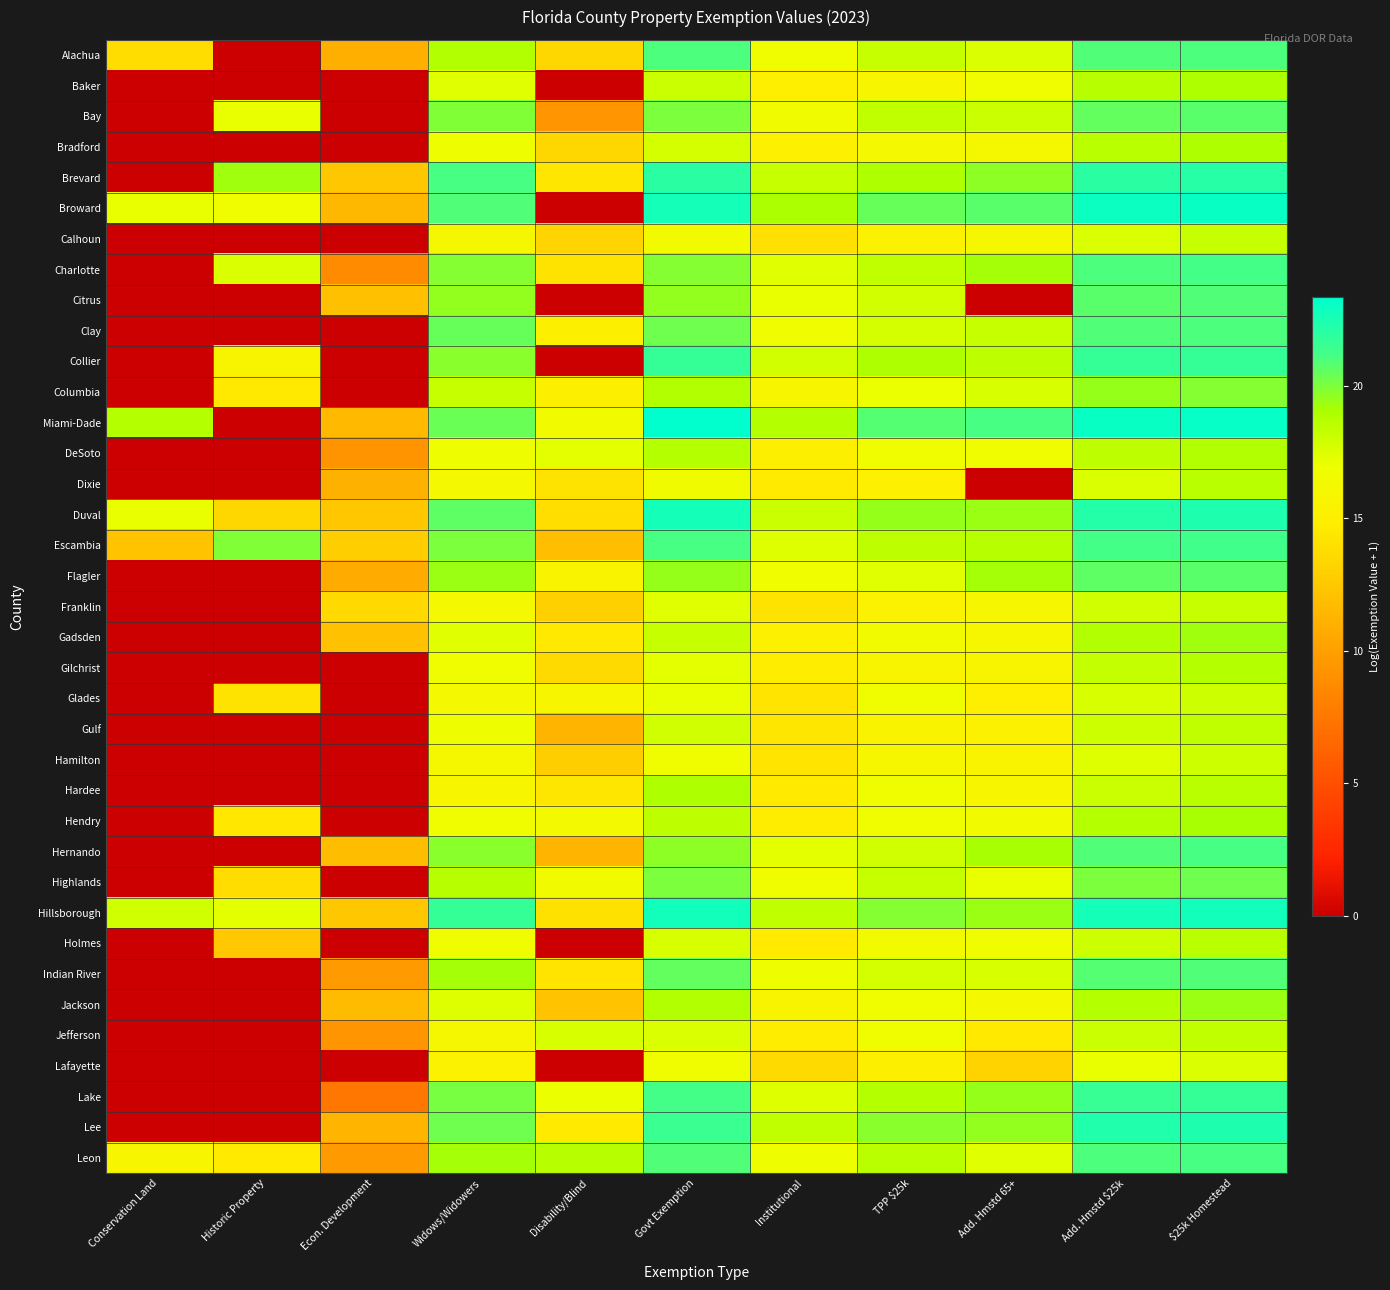

How many categories are shown in the chart?

11